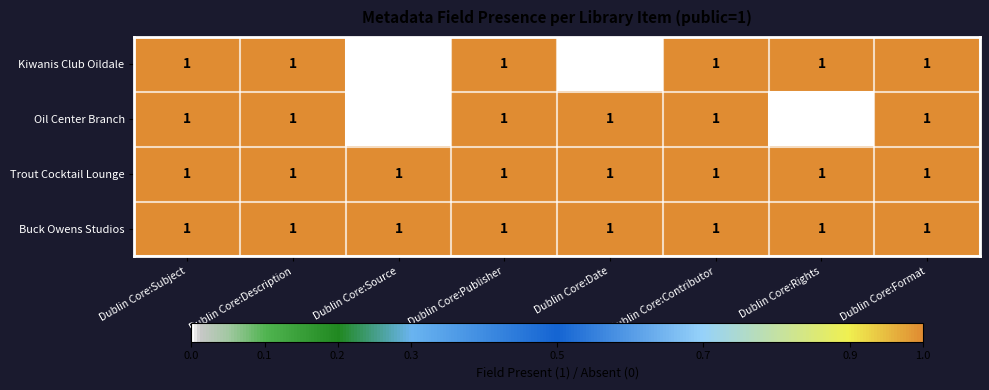

Count the Oil Center Branch values in the range 1 to 2.

6